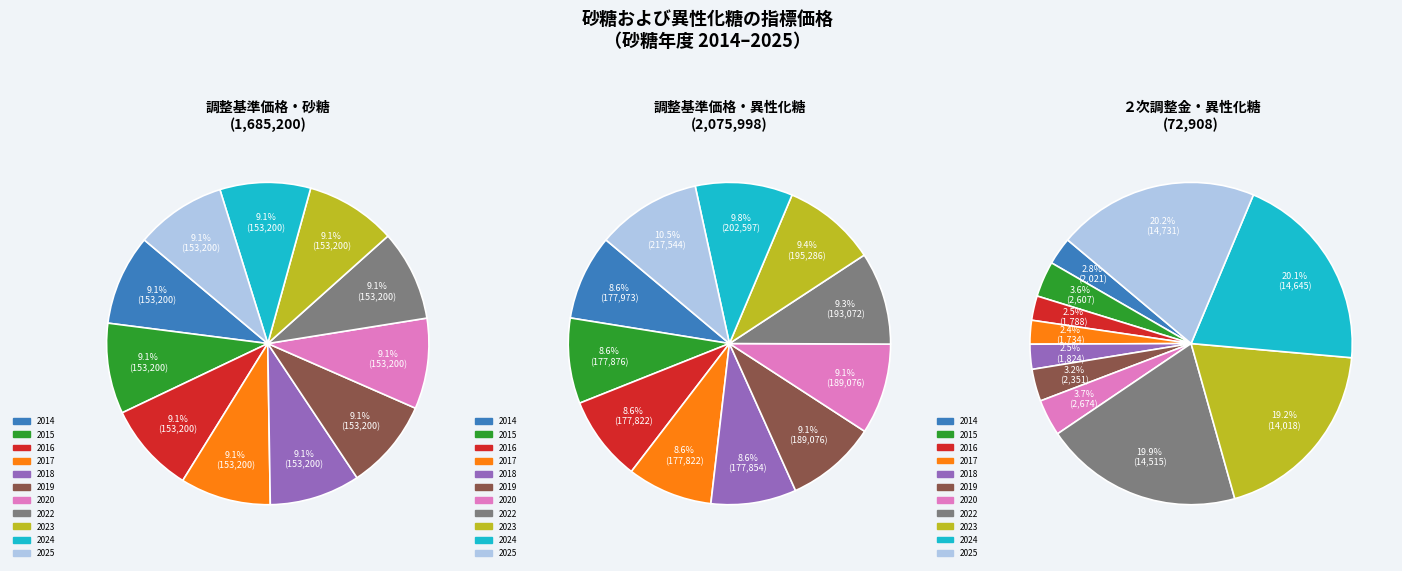

Does 2015 represent more than half of the total?

No